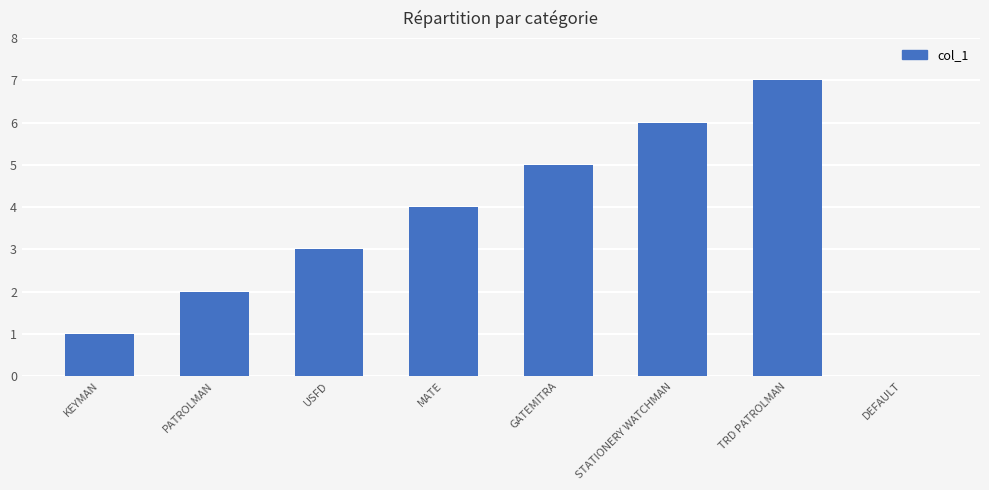

How many values are above zero?

7